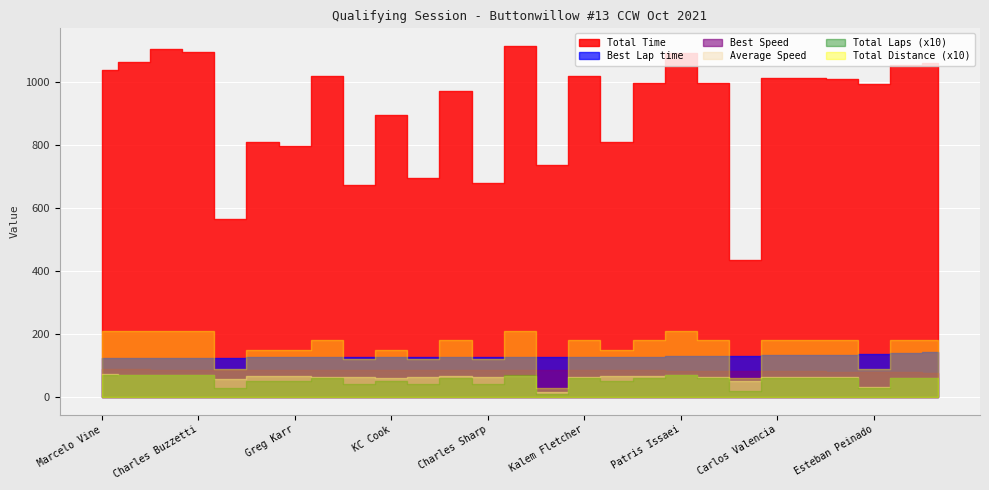

True or false: Average Speed and Total Laps cross at least once.

False